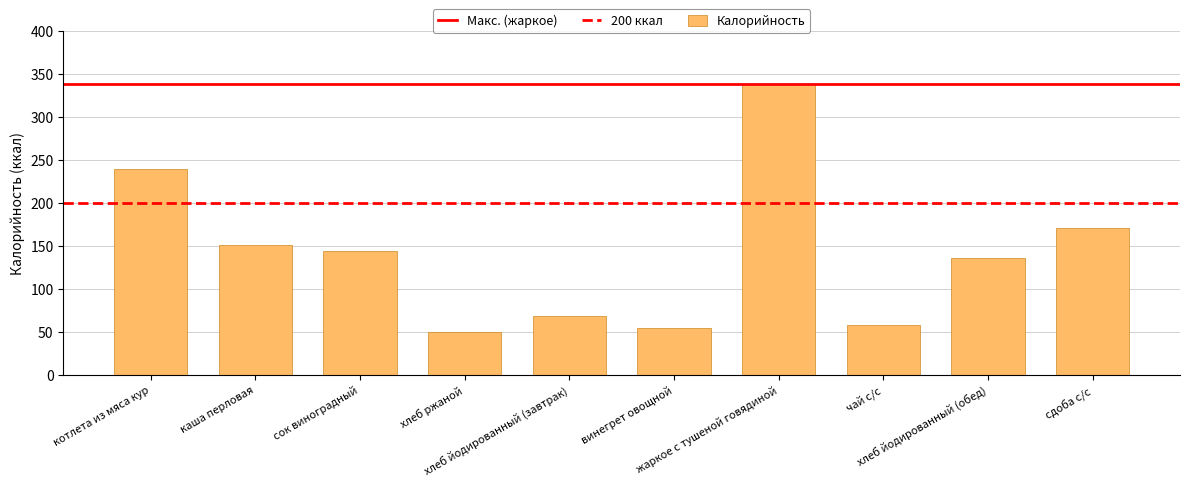

What is the minimum value shown in the chart?

49.6